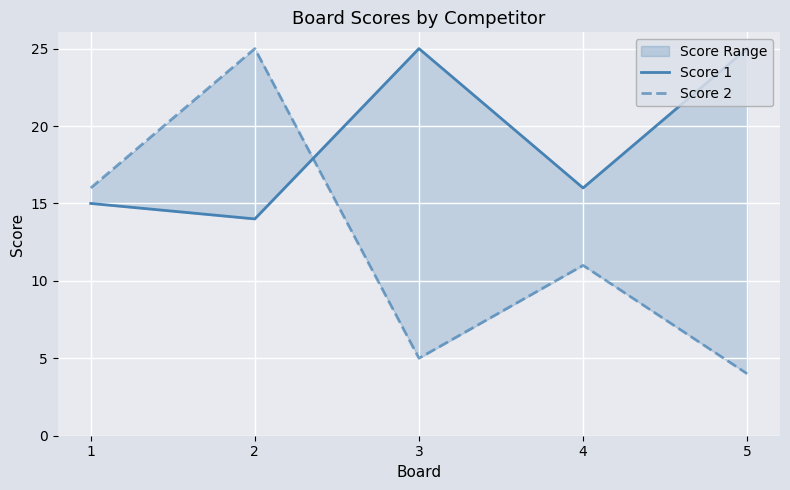

True or false: Score 1 and Score 2 intersect in this chart.

True